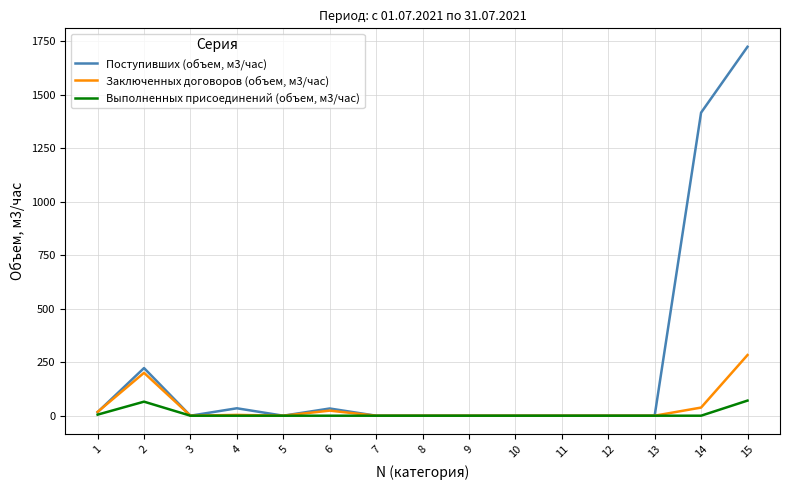

What is the maximum value for Выполненных присоединений (объем, м3/час)?

70.6